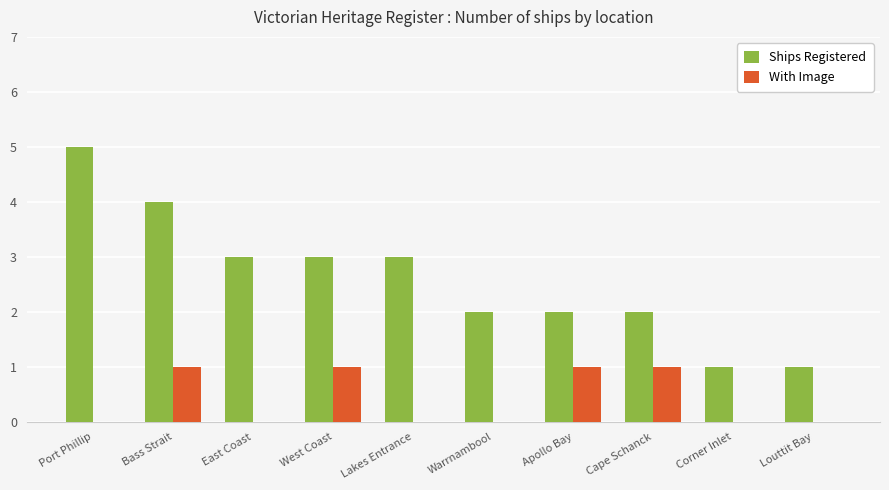

Read the Ships Registered value at Port Phillip.

5